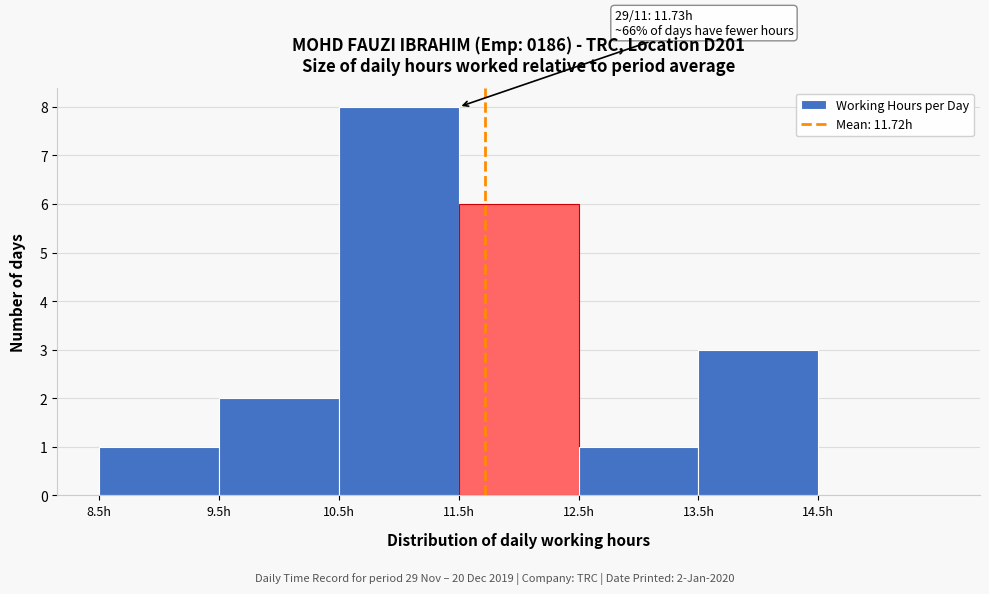

Over which range of the x-axis is the bar tallest?

10.5 to 11.5